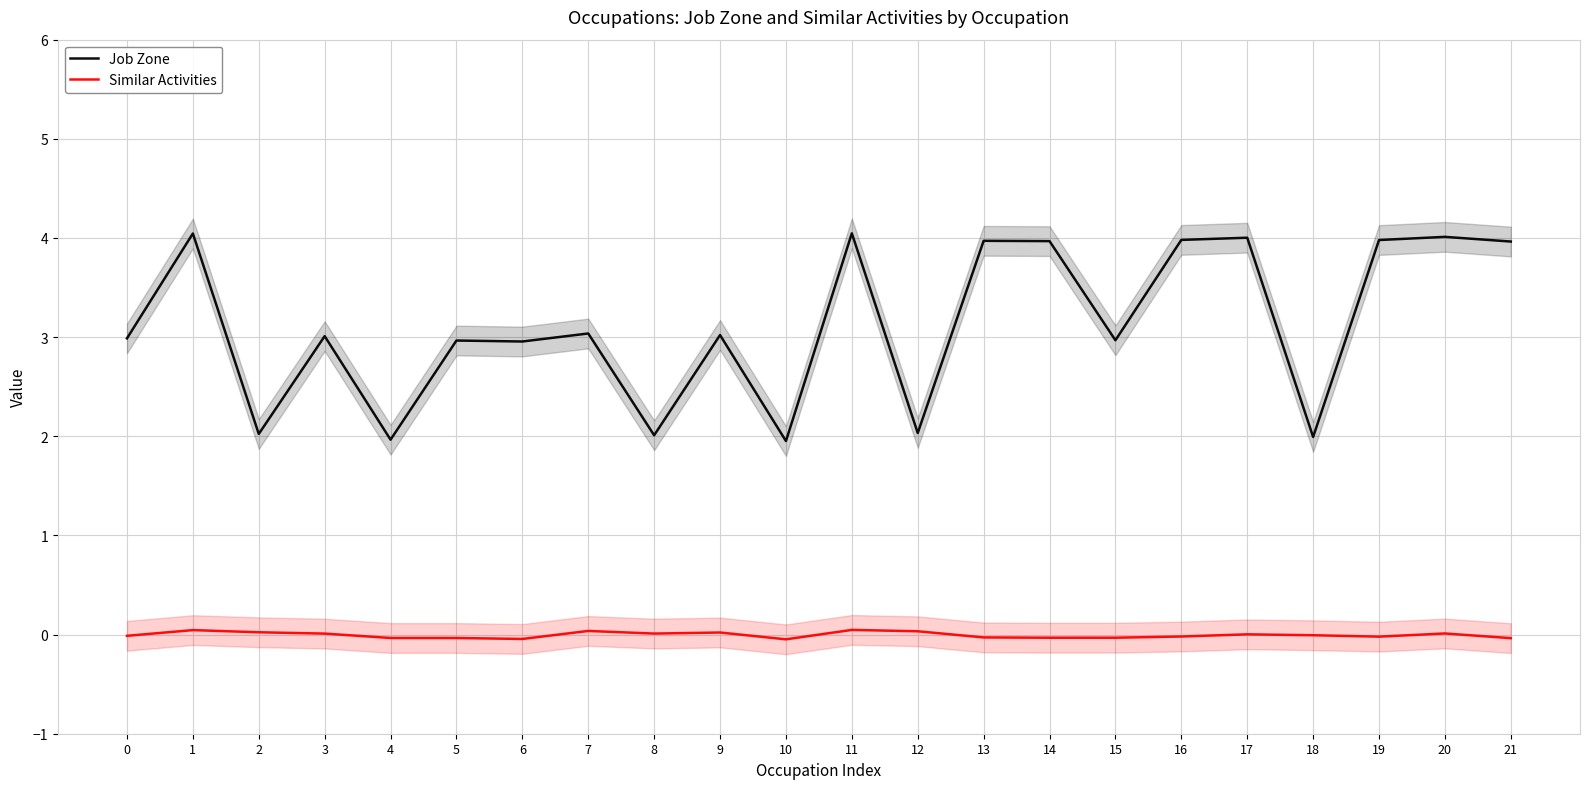

Reading left to right, transcribe all the data shown in this chart.

Job Zone: 3.0	4.0	2.0	3.0	2.0	3.0	3.0	3.0	2.0	3.0	2.0	4.0	2.0	4.0	4.0	3.0	4.0	4.0	2.0	4.0	4.0	4.0
Similar Activities: -0.0	0.0	0.0	0.0	-0.0	-0.0	-0.0	0.0	0.0	0.0	-0.0	0.0	0.0	-0.0	-0.0	-0.0	-0.0	0.0	-0.0	-0.0	0.0	-0.0